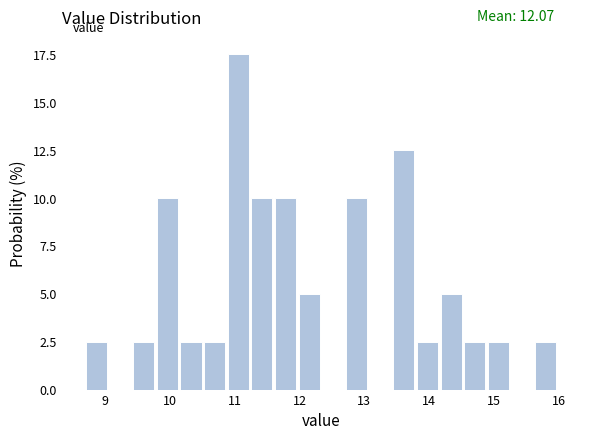

Read against the x-axis, roughly where is the centre of the tallest bar?

11.1